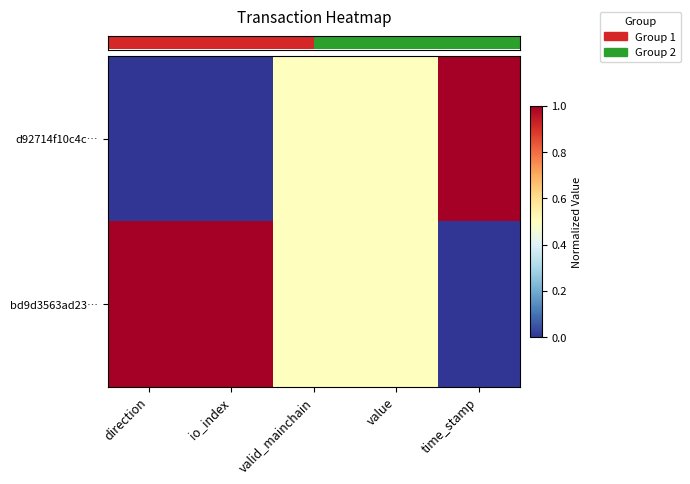

At how many categories does at least one series exceed 0?

5